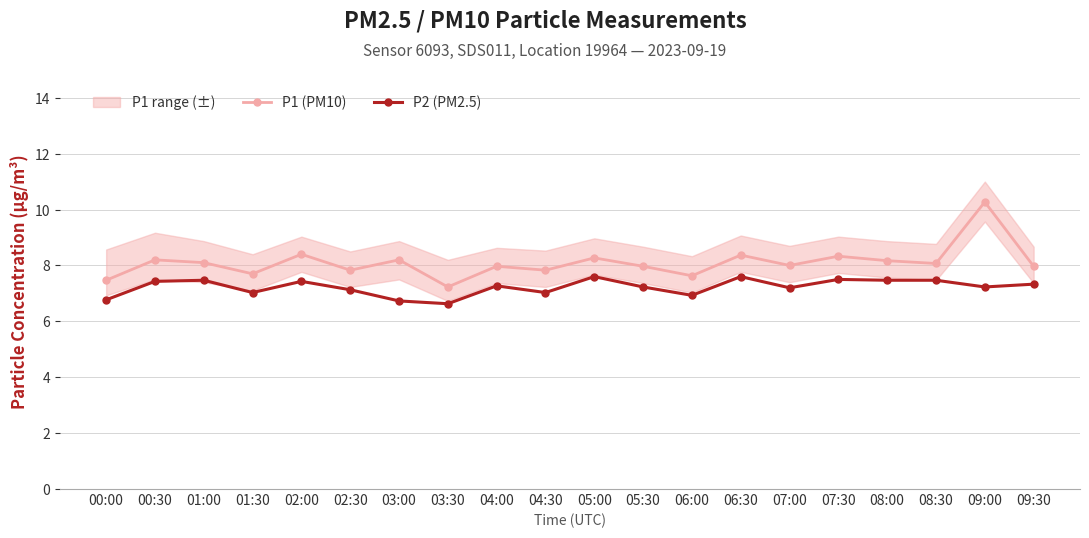

Which category has the lowest value across all series?

03:30